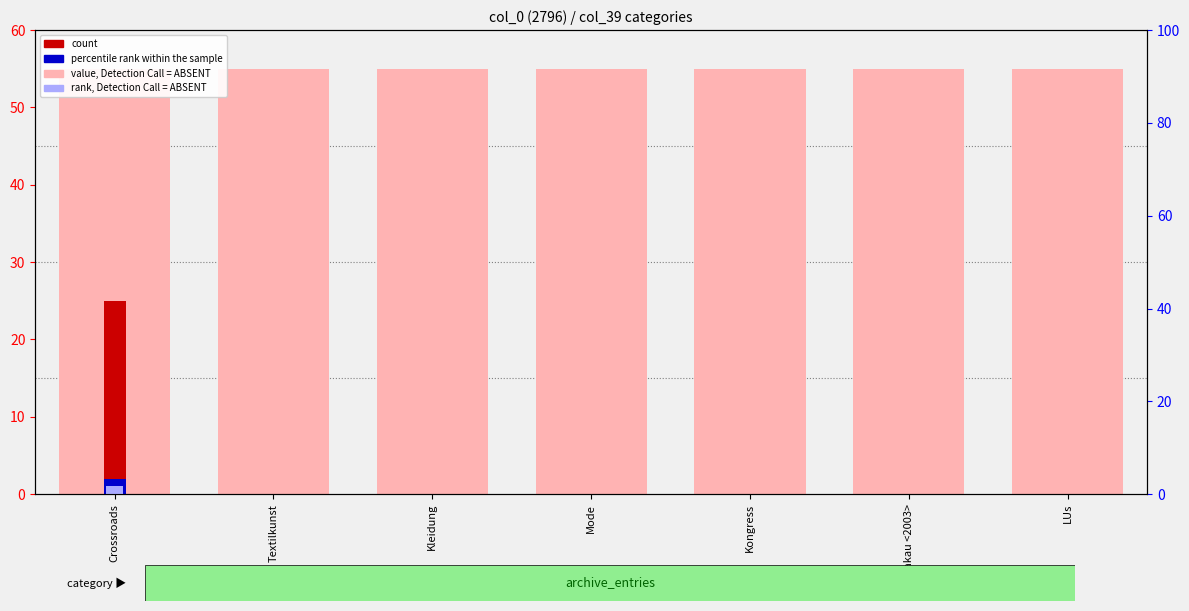

Are the bars horizontal?

No